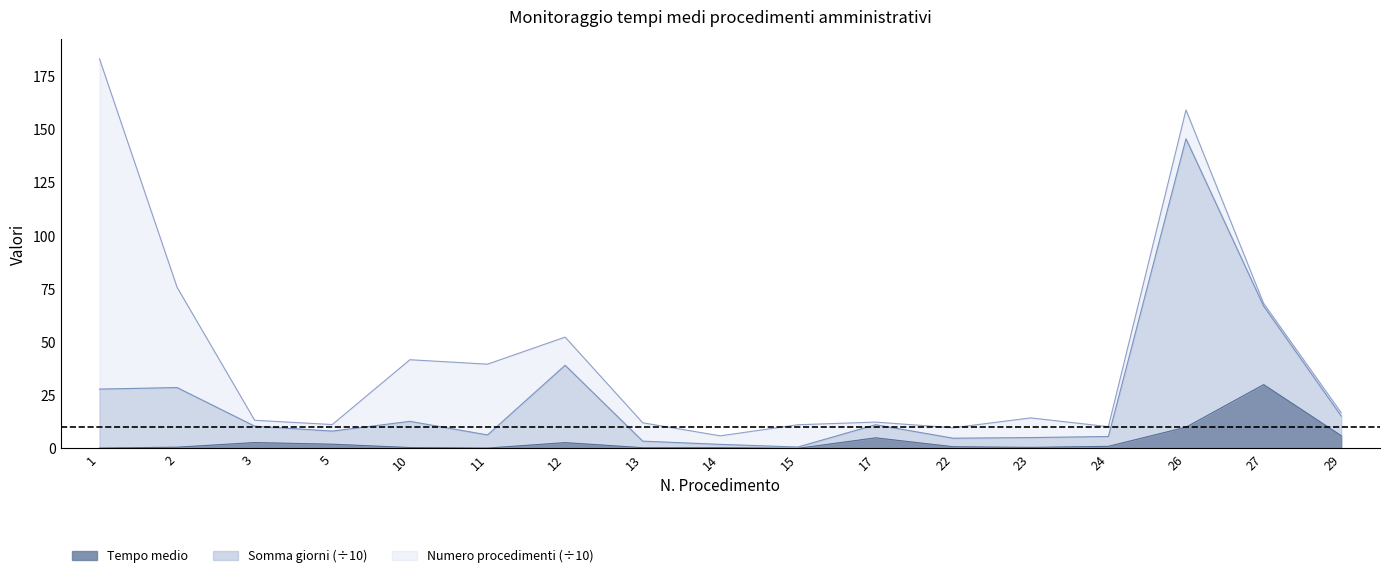

True or false: Somma giorni has more than 1 points higher than both neighbors.

True